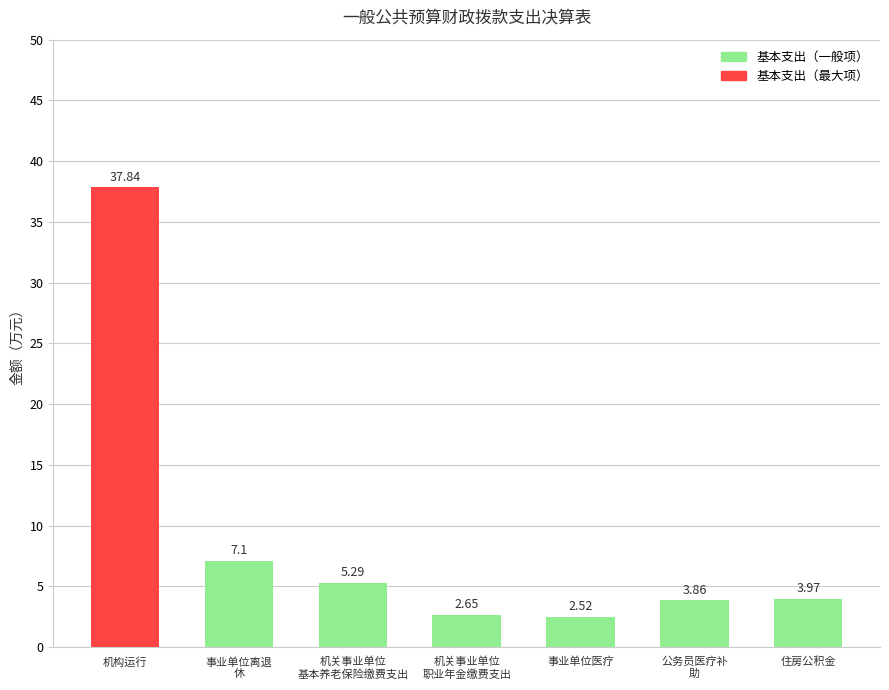

What is the label of the 7th bar from the left?

住房公积金